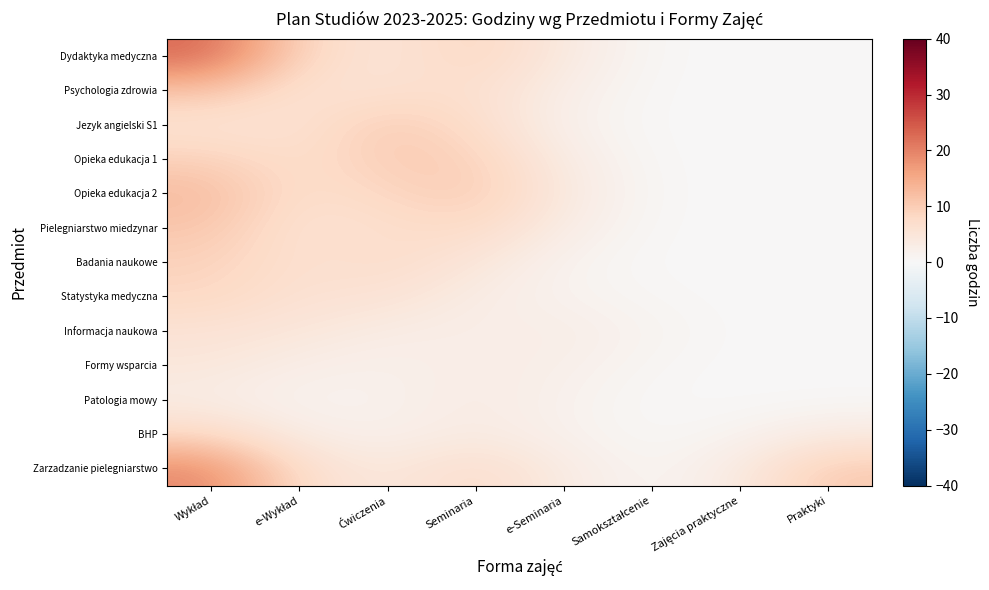

What is the difference between the highest and lowest values at Zajęcia praktyczne?

3.6